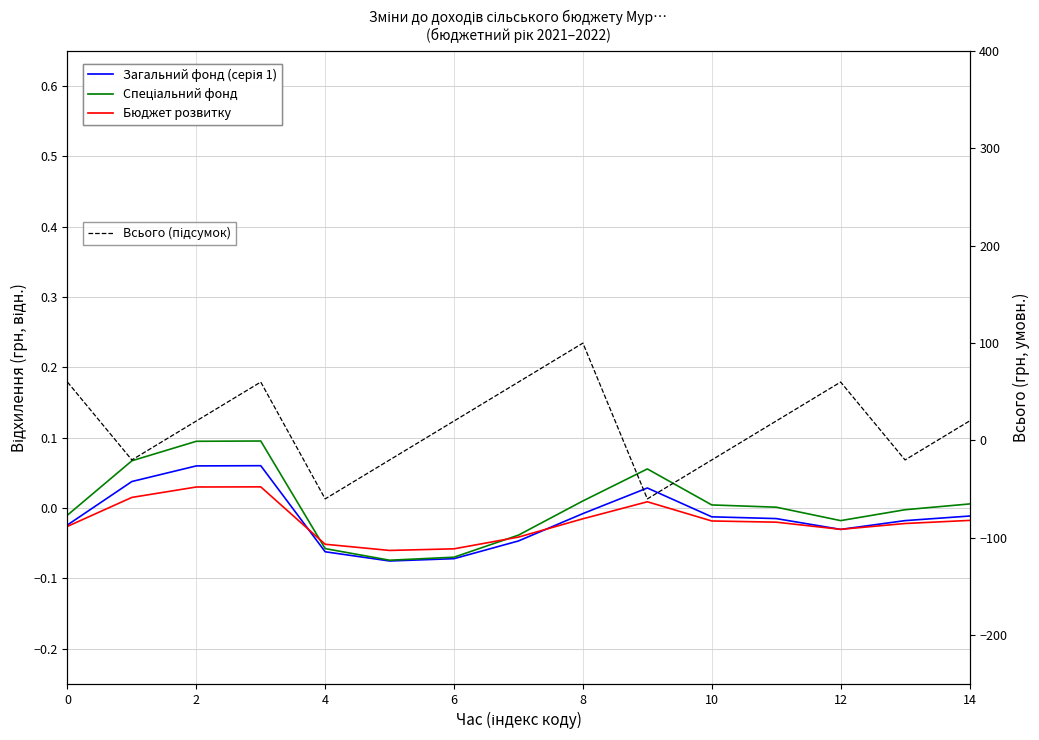

Is this an area chart (filled region under the line)?

No